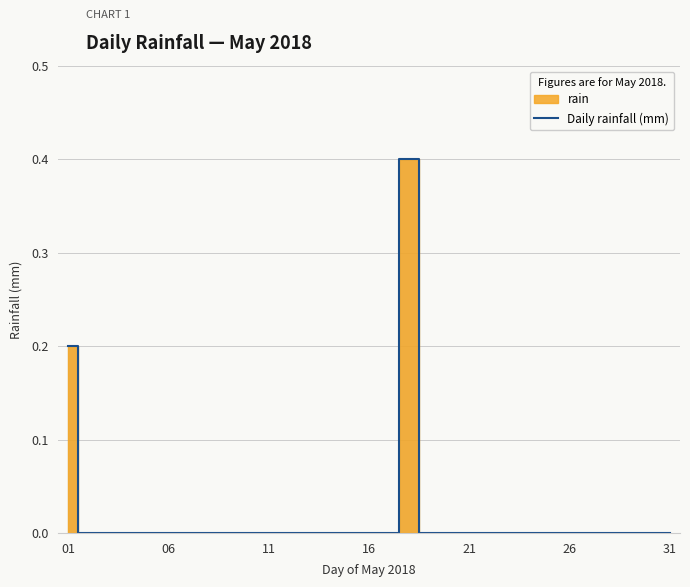

What is the maximum value for Daily rainfall (mm)?

0.4